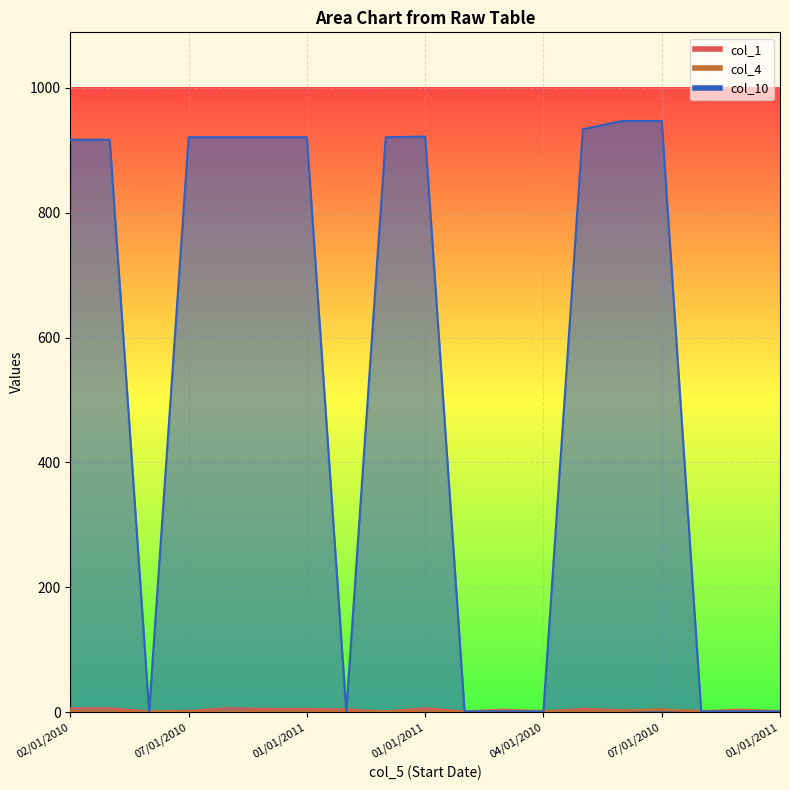

How many interior local peaks does the col_1 series have?

6